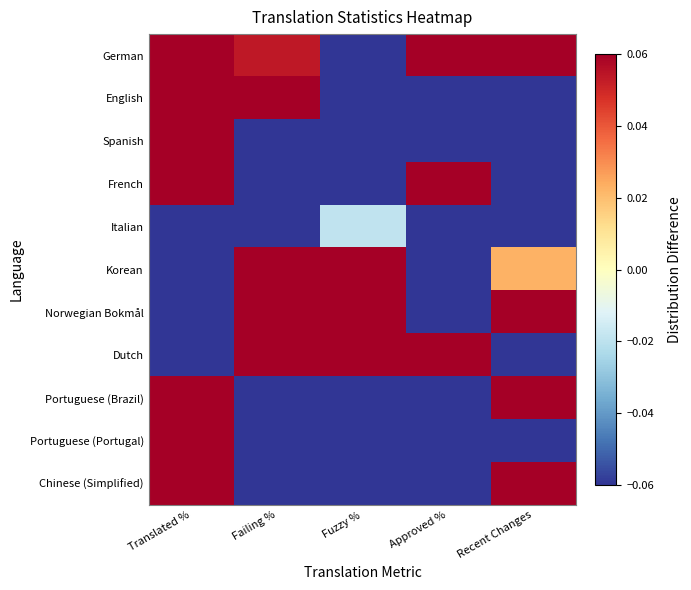

At how many categories does at least one series exceed 0?

5